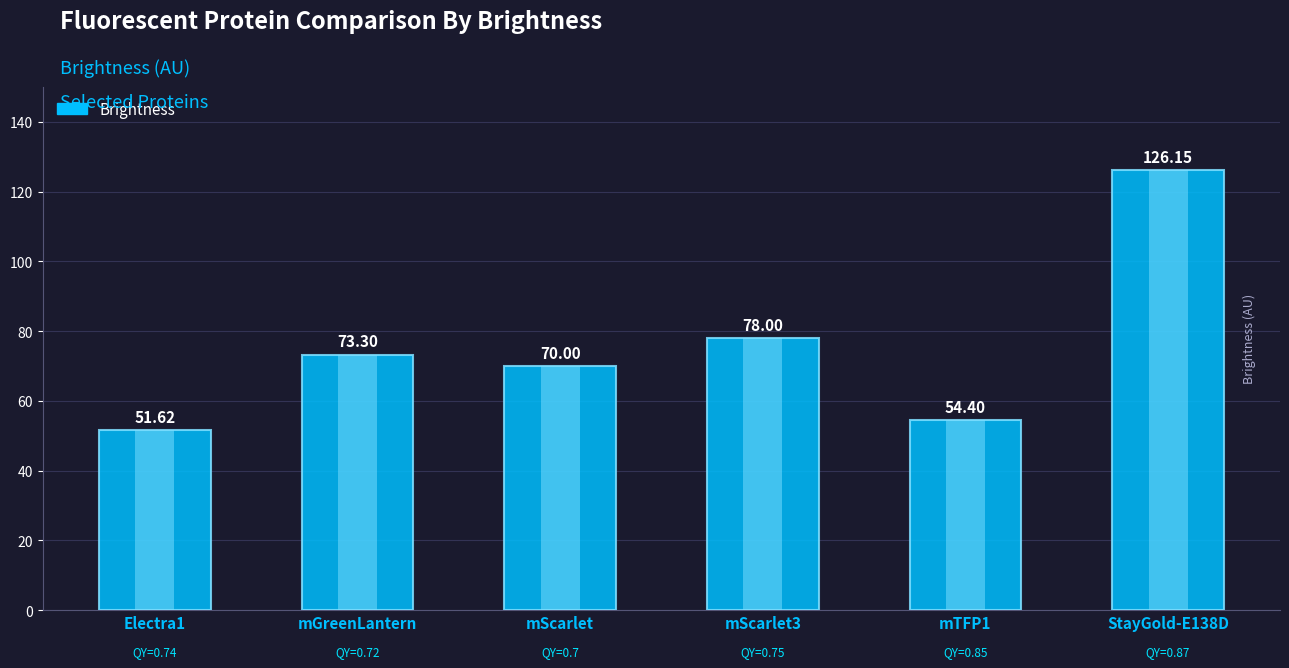

The chart shows a value of 70.0 at mScarlet. True or false?

True